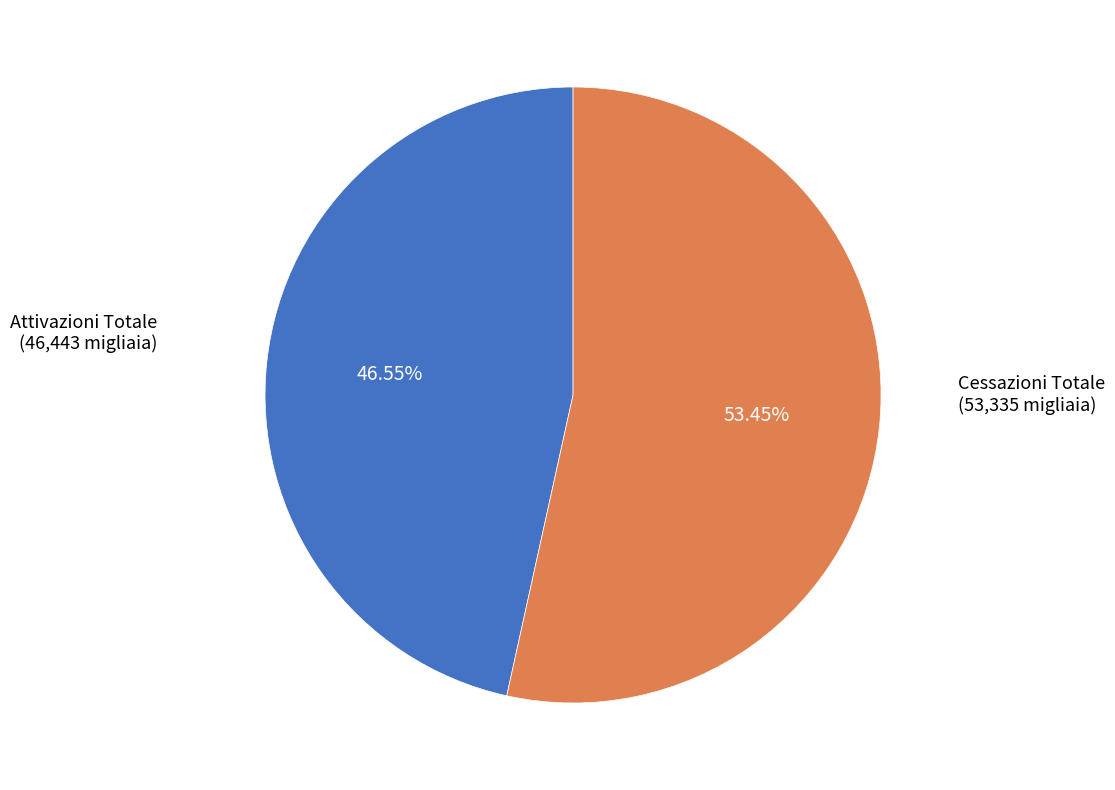

How many slices are in this pie chart?

2